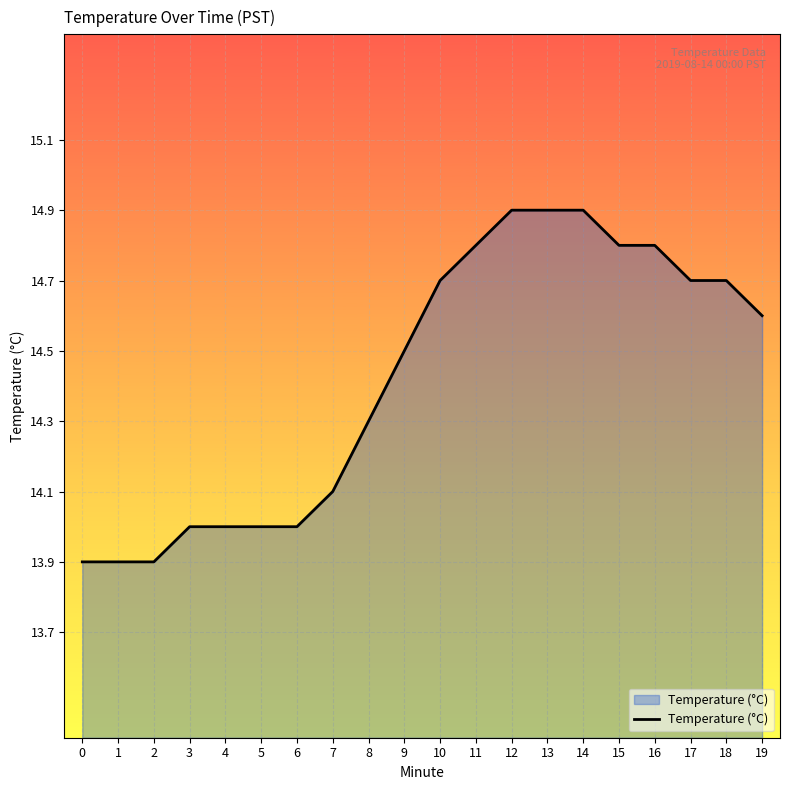

Reading left to right, transcribe all the data shown in this chart.

13.9	13.9	13.9	14.0	14.0	14.0	14.0	14.1	14.3	14.5	14.7	14.8	14.9	14.9	14.9	14.8	14.8	14.7	14.7	14.6